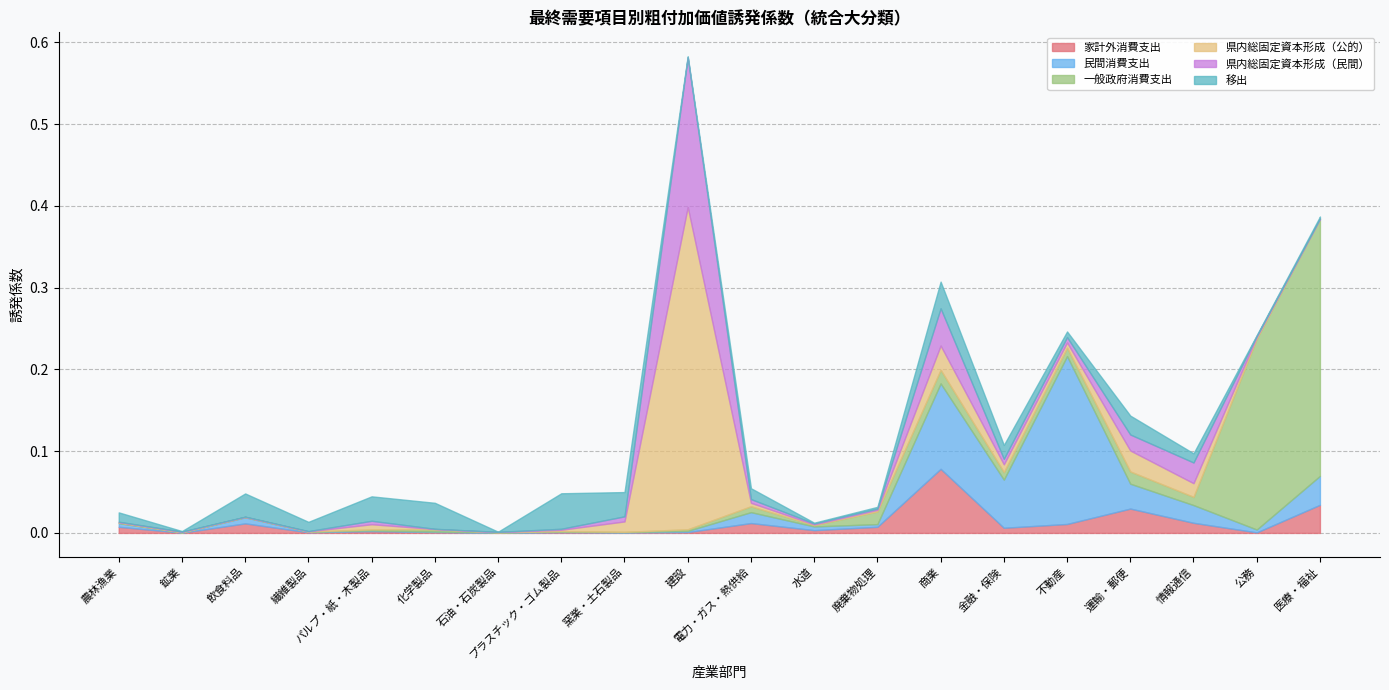

What is the sum of all 県内総固定資本形成（民間） values?

0.3